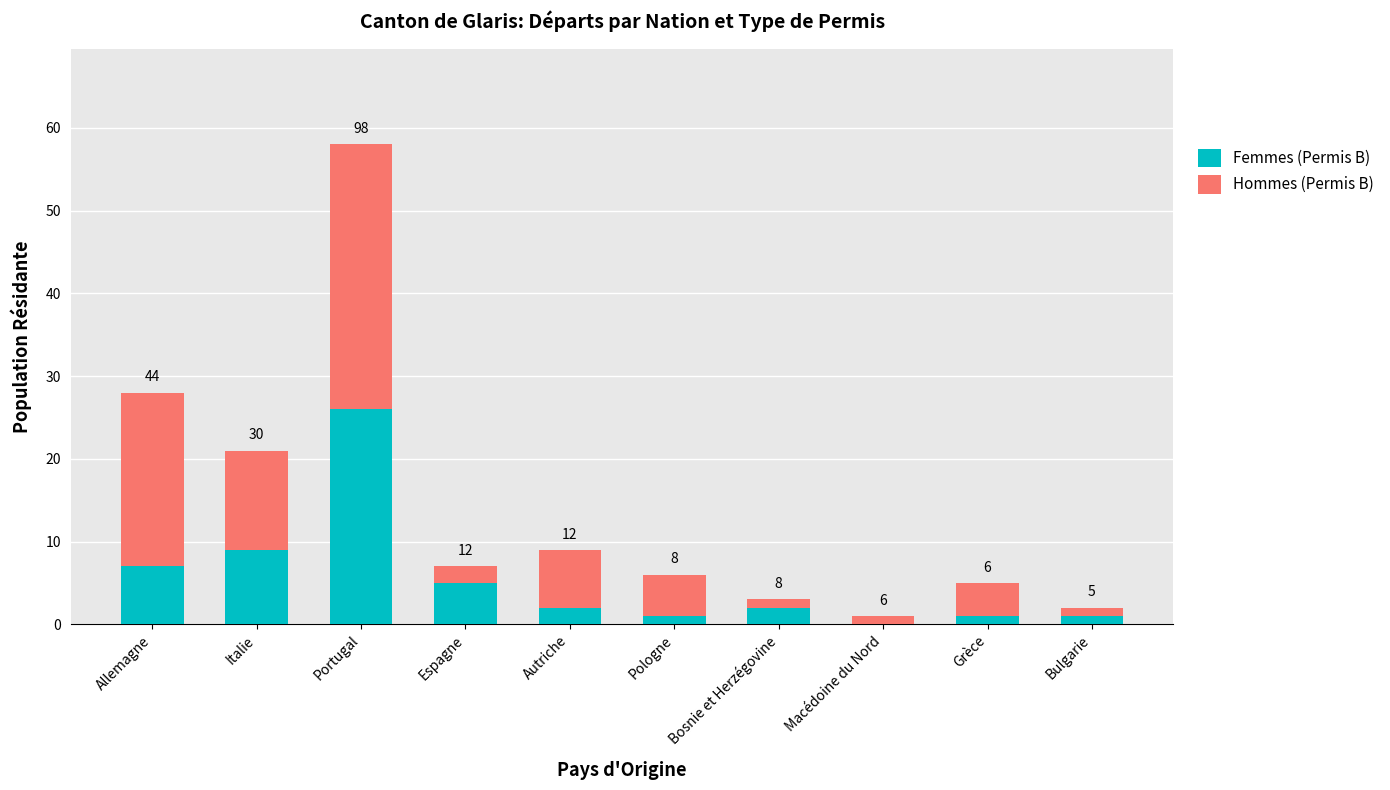

Are the bars grouped side by side (vs. stacked)?

No